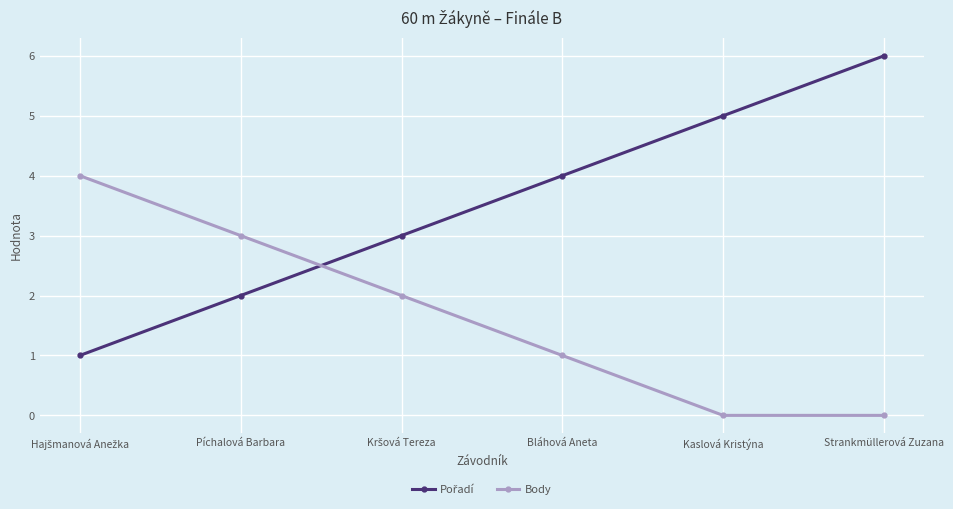

At how many categories does at least one series exceed 0?

6